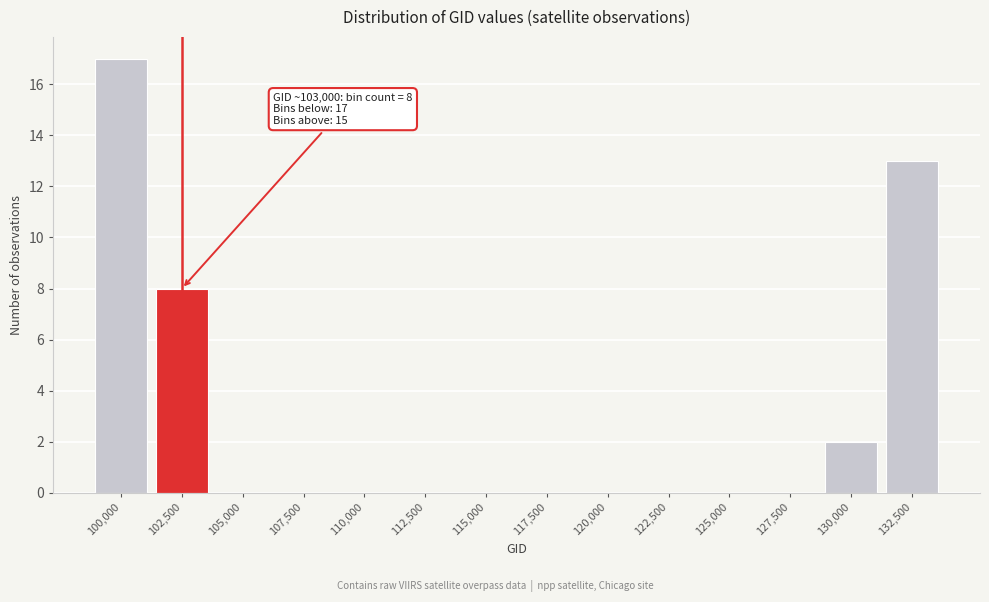

Reading left to right, transcribe all the data shown in this chart.

100,000=17	102,500=8	105,000=0	107,500=0	110,000=0	112,500=0	115,000=0	117,500=0	120,000=0	122,500=0	125,000=0	127,500=0	130,000=2	132,500=13